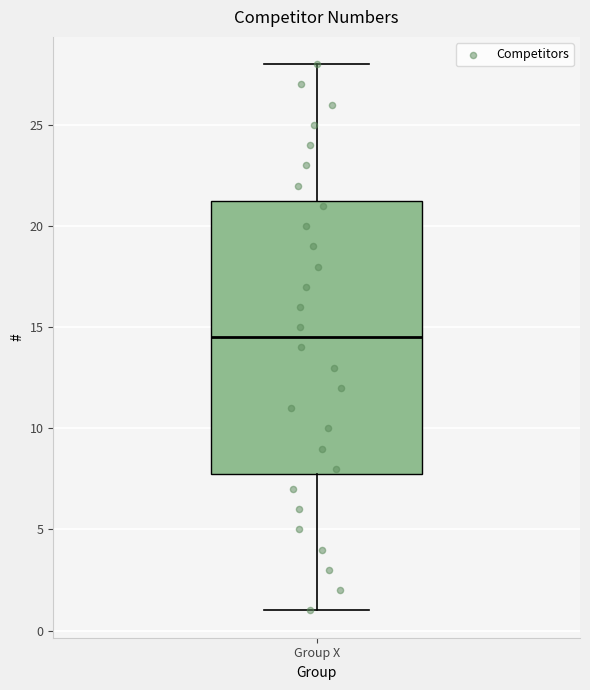

Where does the median line of the box for Group X sit on the y-axis? The values are not printed on the chart, so give them approximately, as read against the axis.

14.5